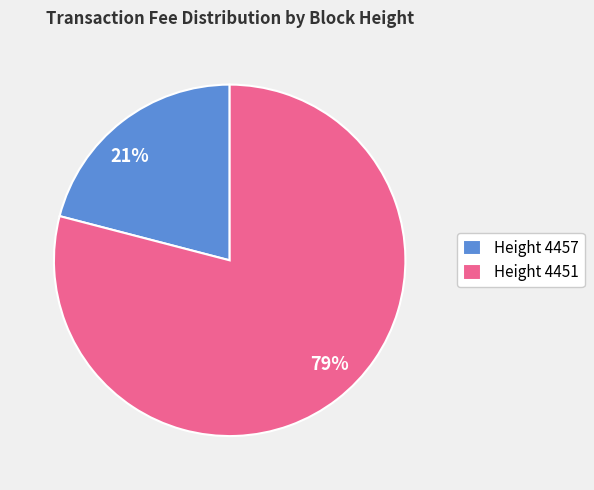

True or false: 79% accounts for 73% of the total.

False